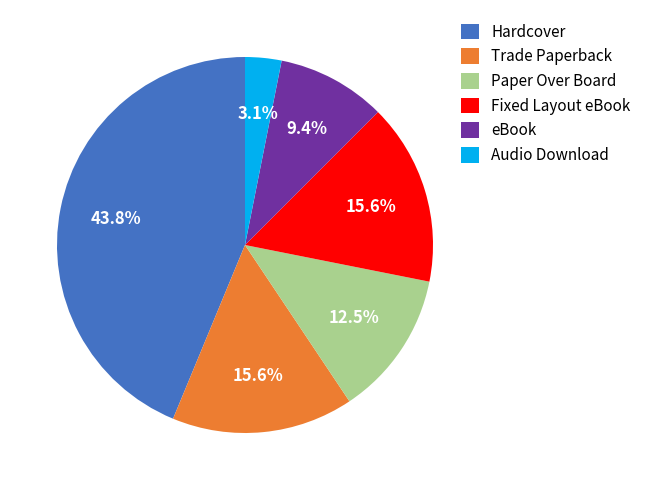

To the nearest percent, what portion does Fixed Layout eBook represent?

16%